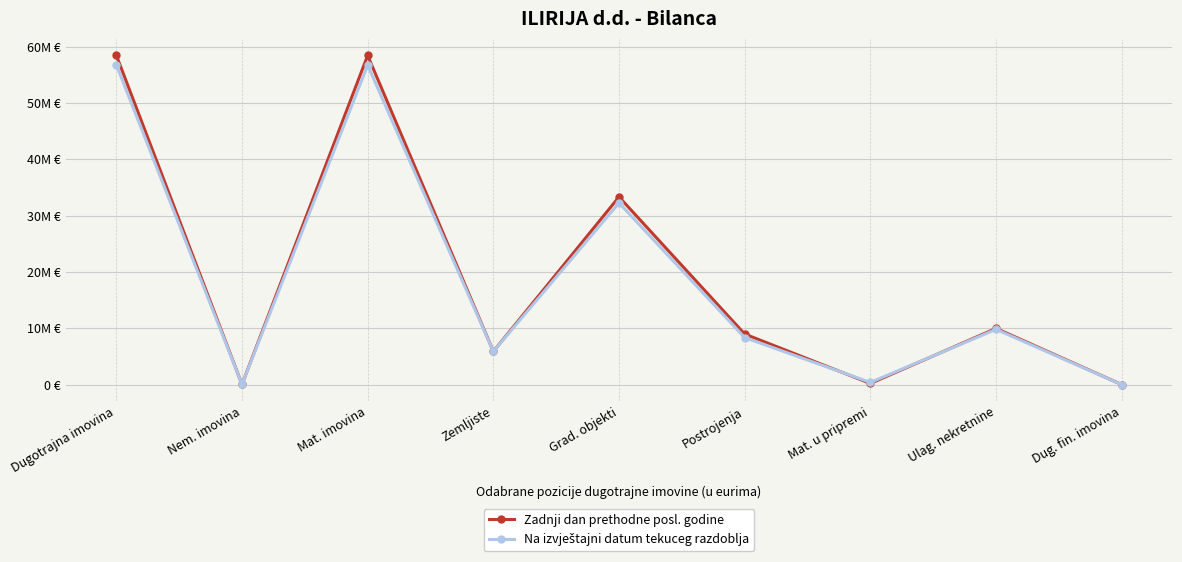

Is this an area chart (filled region under the line)?

No